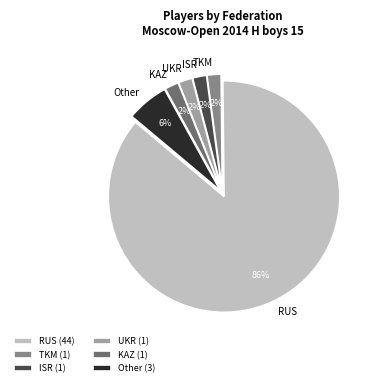

How many segments does this pie chart have?

6